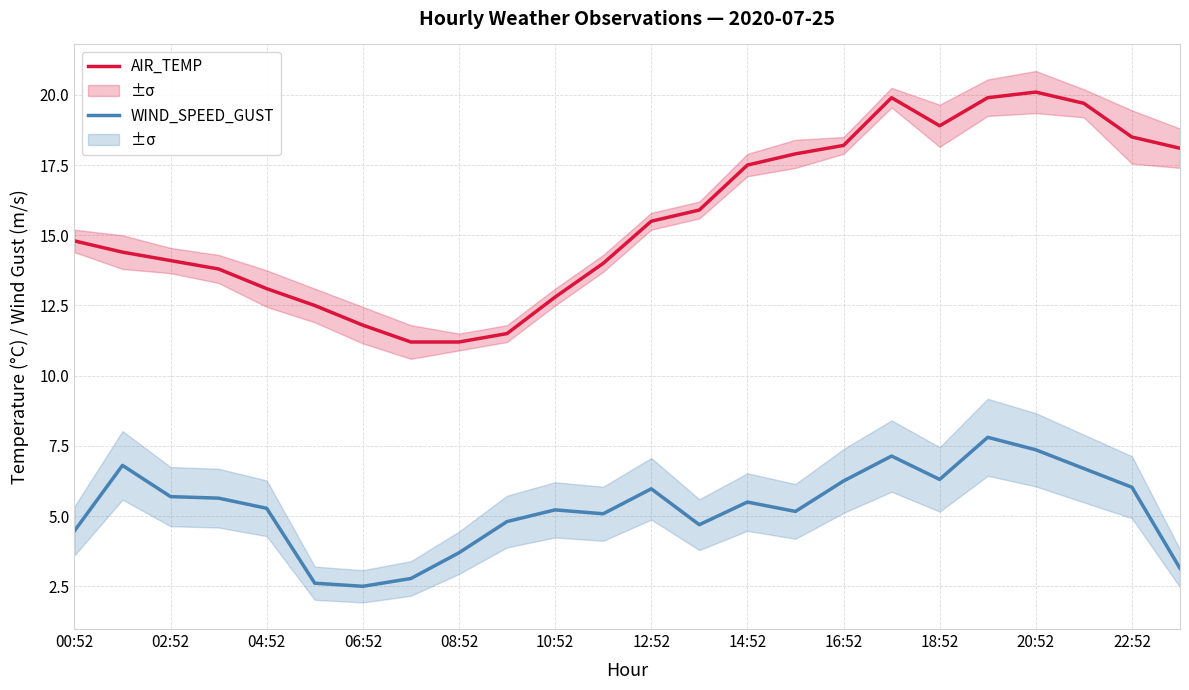

True or false: WIND_SPEED_GUST and AIR_TEMP intersect in this chart.

False